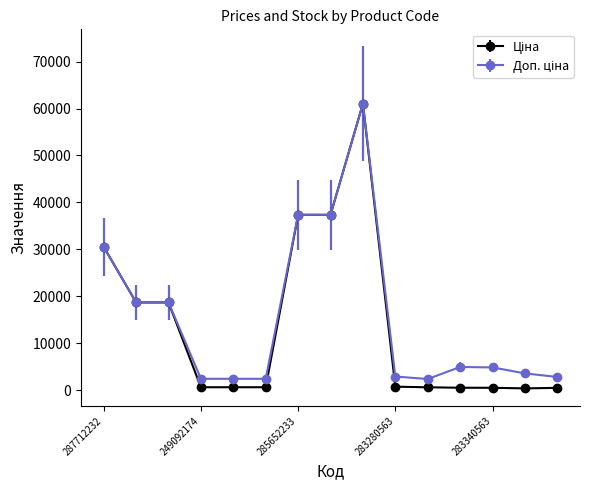

How many lines are shown in the chart?

2